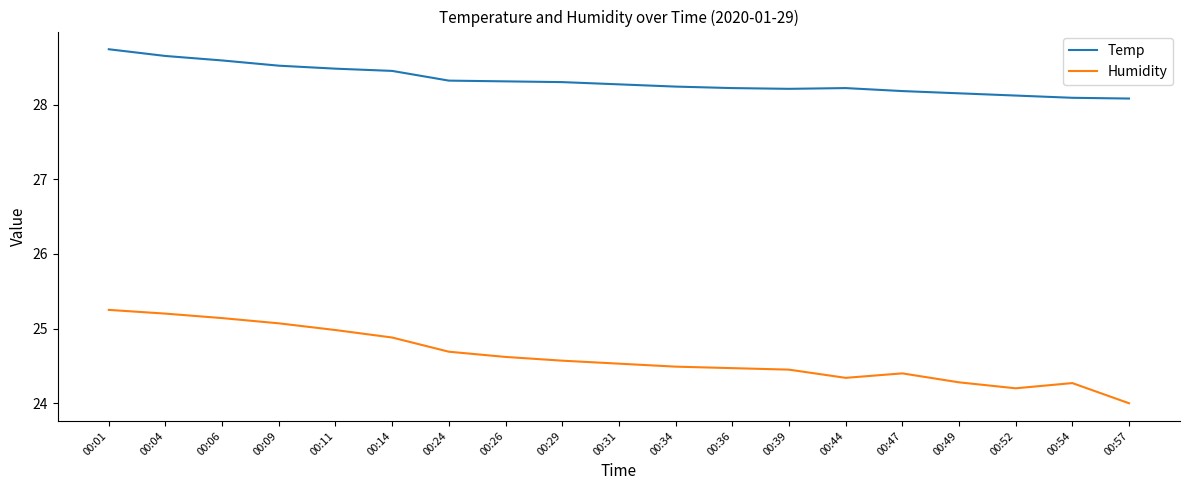

The value of Temp at 00:36 is 28.2. True or false?

True